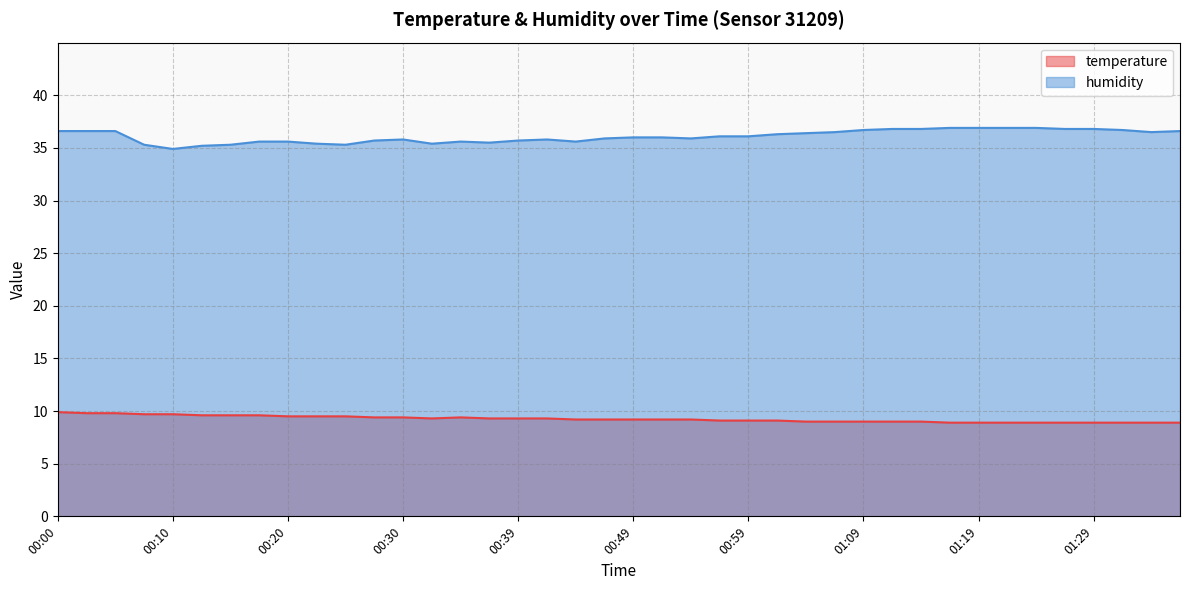

How many interior local valleys does the temperature series have?

1